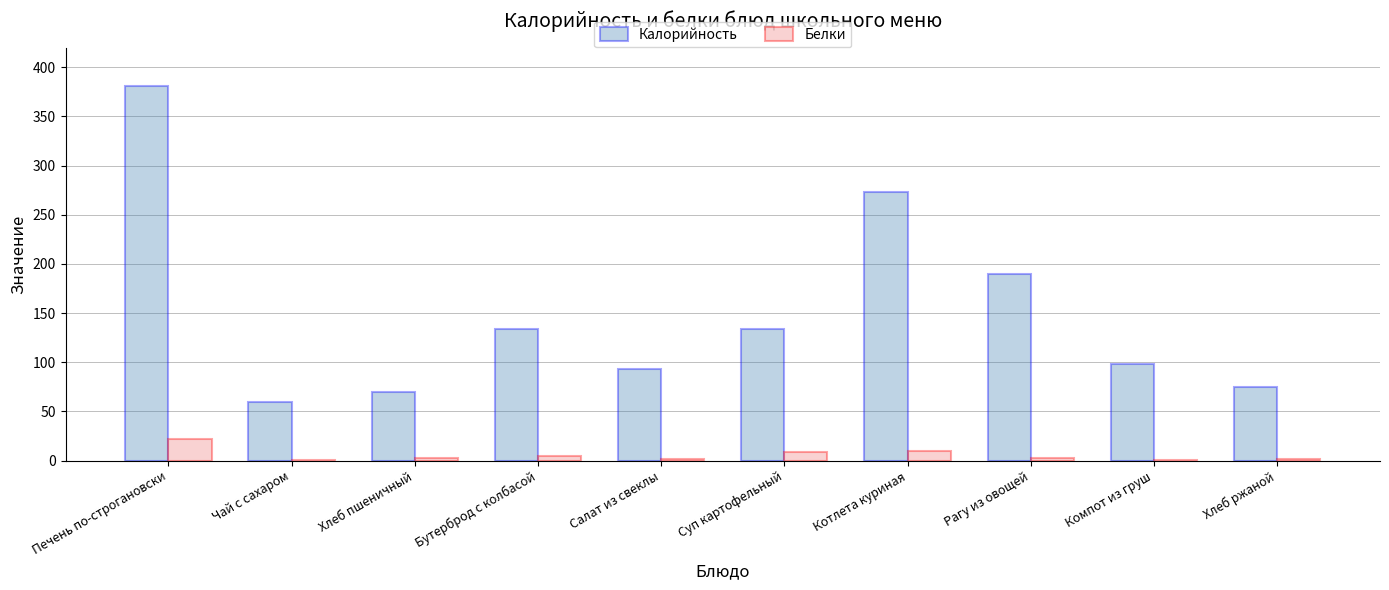

Count the number of data series in this chart.

2